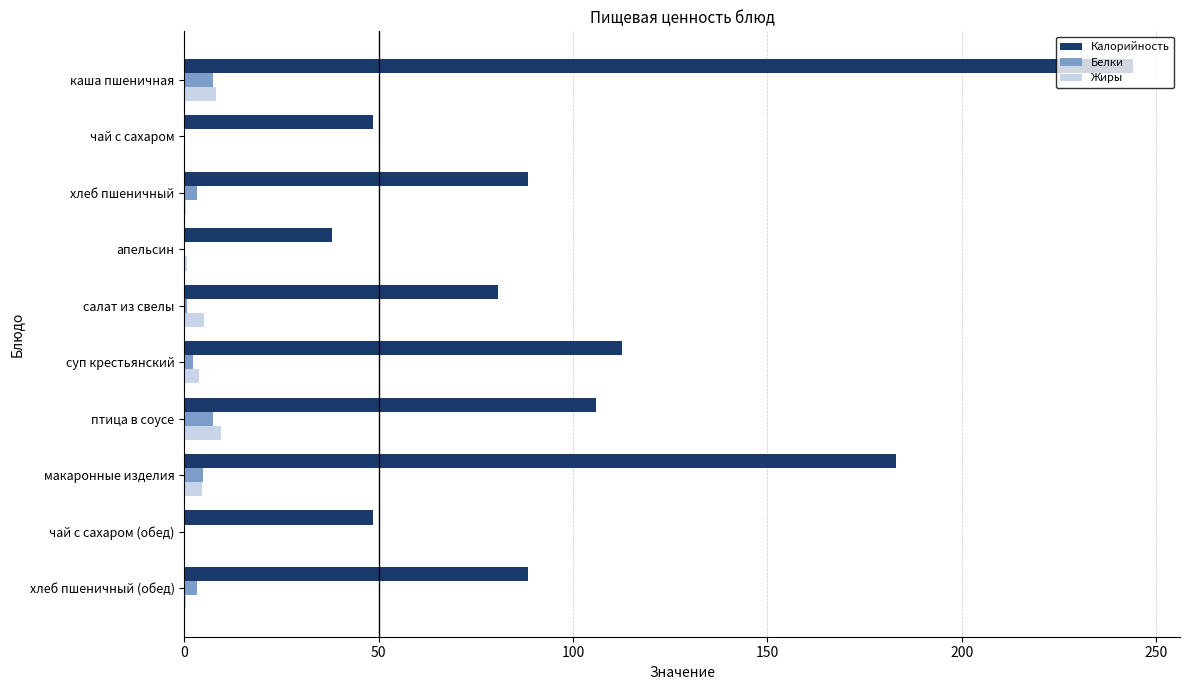

What is the greatest value displayed?

243.9